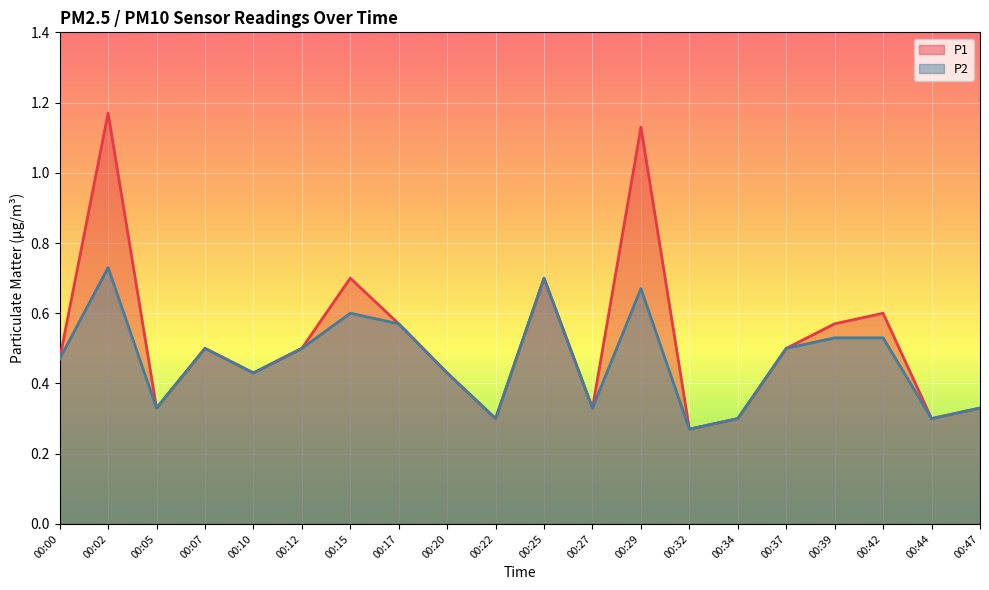

What is the value of the P2 point at the 8th from the left?

0.6